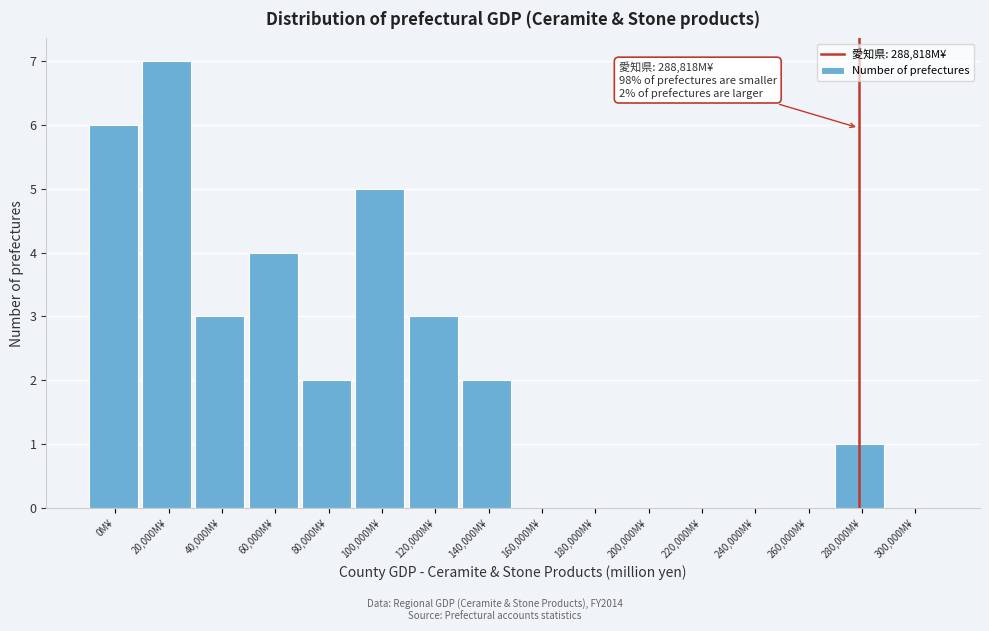

Reading left to right, list all the values displayed in this chart.

0M¥=6	20,000M¥=7	40,000M¥=3	60,000M¥=4	80,000M¥=2	100,000M¥=5	120,000M¥=3	140,000M¥=2	160,000M¥=0	180,000M¥=0	200,000M¥=0	220,000M¥=0	240,000M¥=0	260,000M¥=0	280,000M¥=1	300,000M¥=0